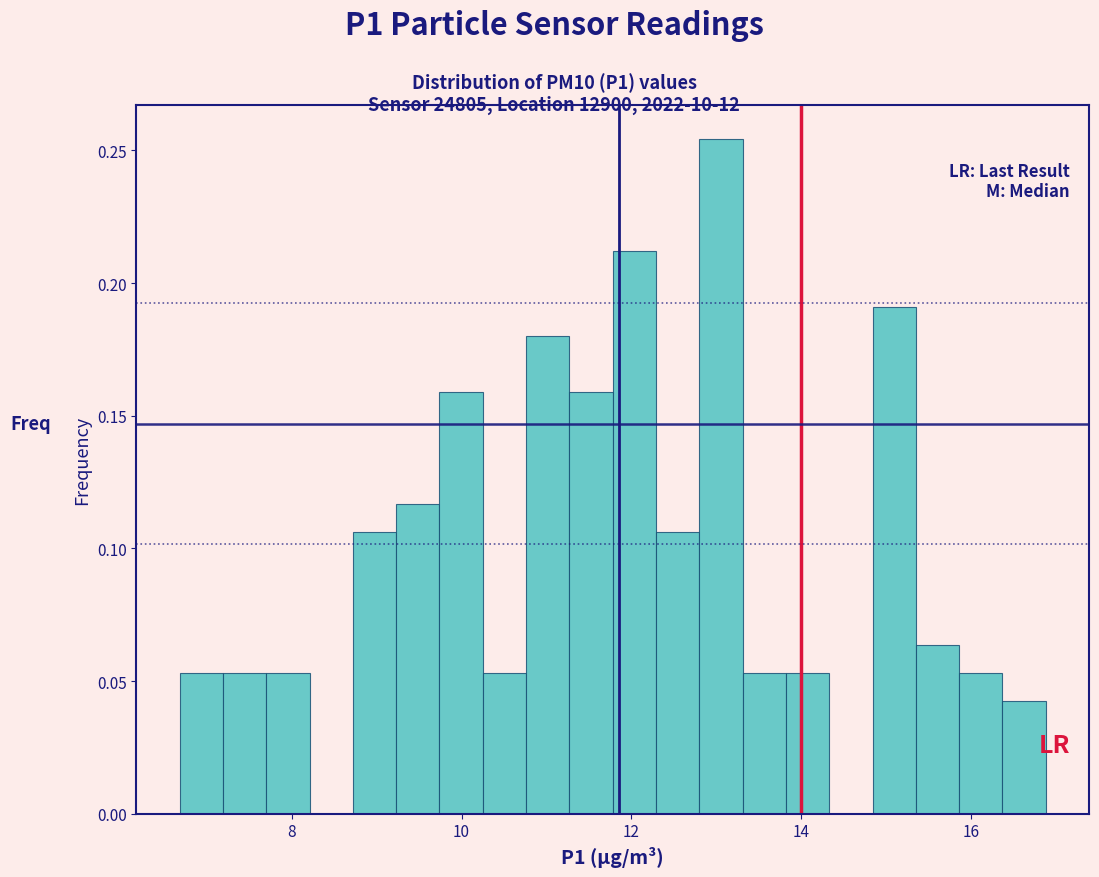

Read against the x-axis, roughly where is the centre of the tallest bar?

13.0